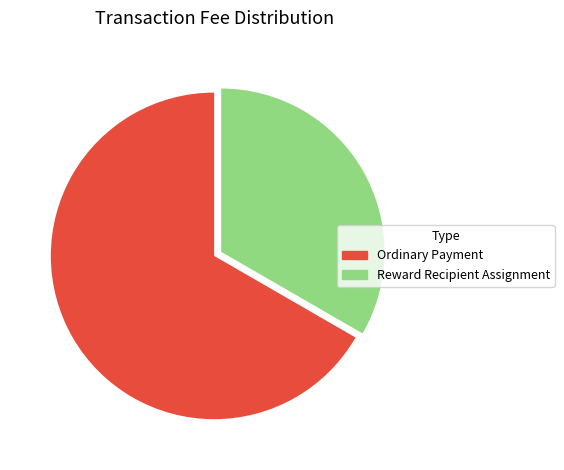

Do Reward Recipient Assignment and Ordinary Payment together represent more than half of the pie?

Yes